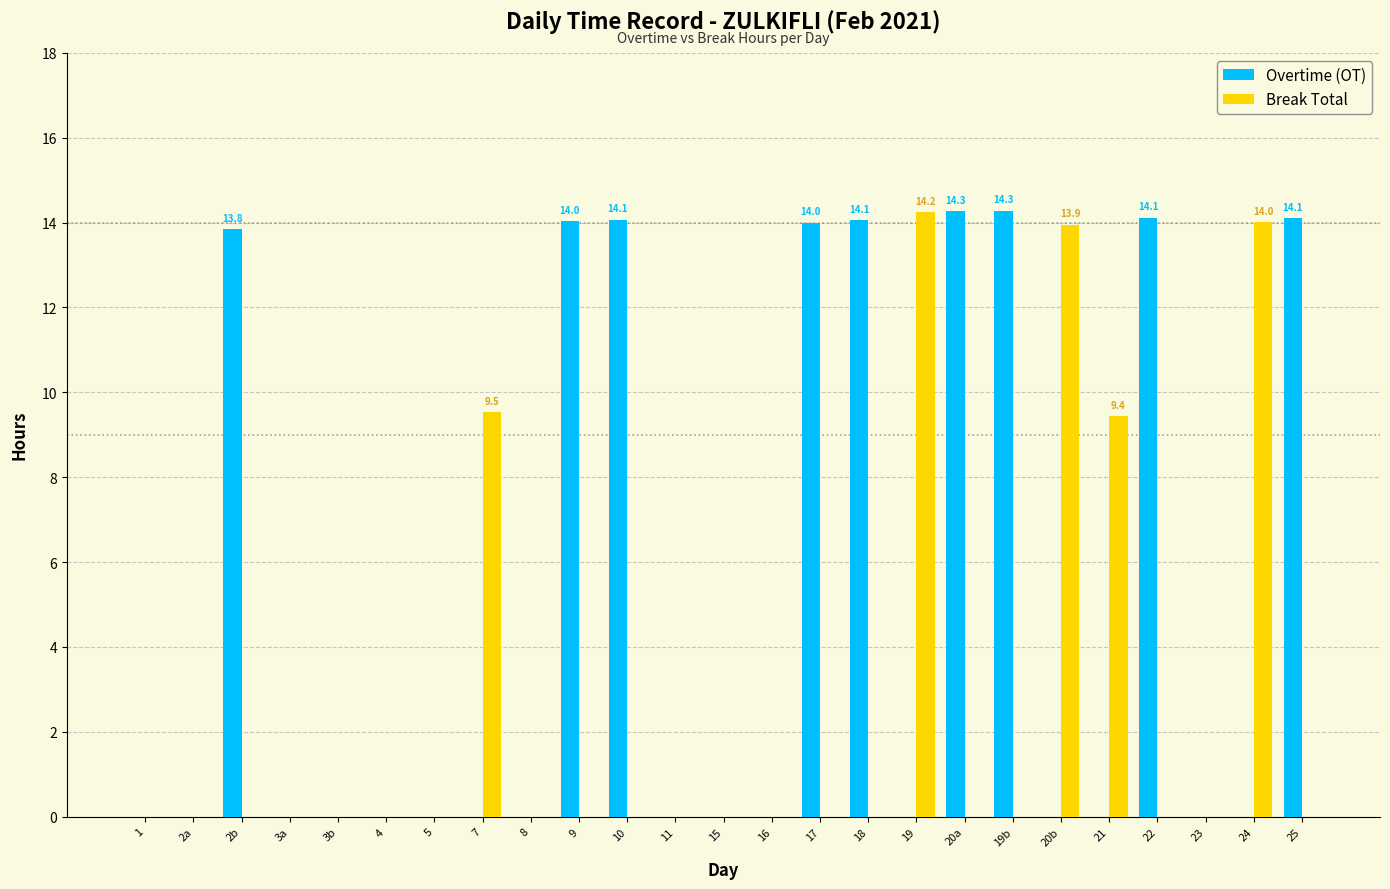

Which series changed the most between 5 and 24?

Break Total